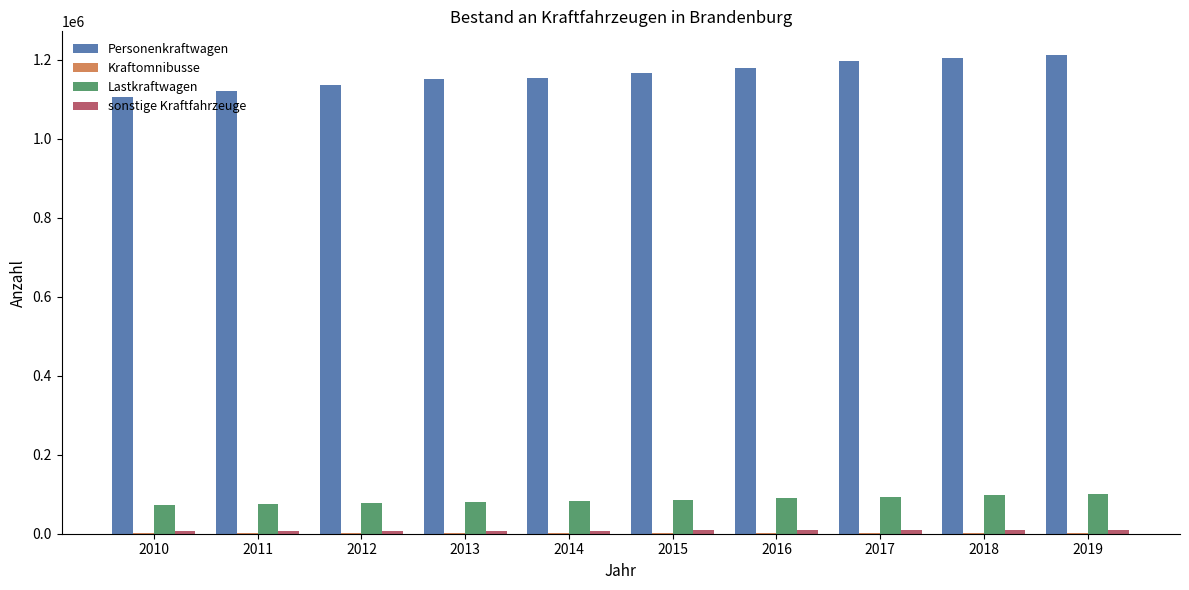

Which series has the largest total across all categories?

Personenkraftwagen